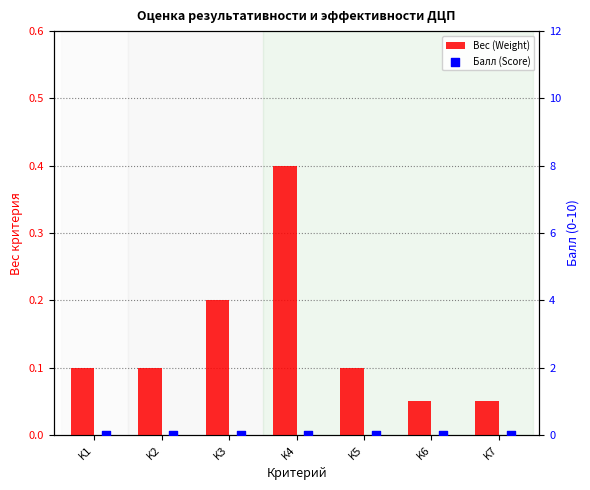

What are all the series names shown in the legend?

Вес (Weight), Балл (Score)